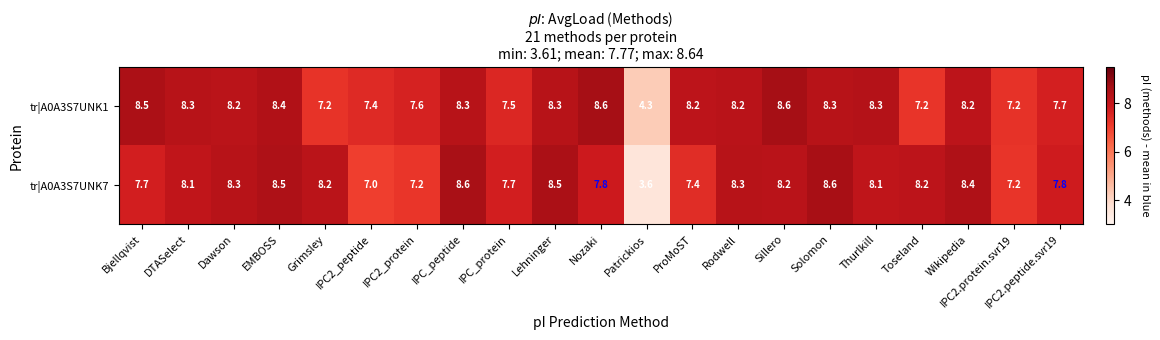

Which series changed the most between IPC2_protein and Nozaki?

tr|A0A3S7UNK1